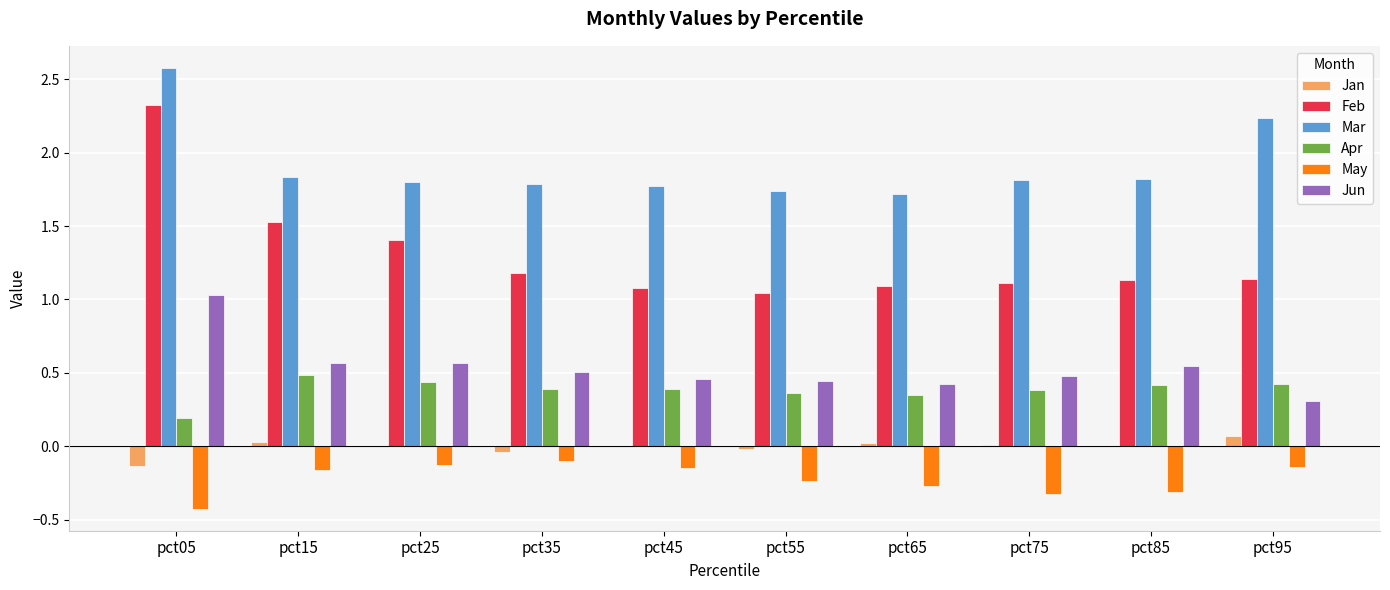

At which label does Jan reach its peak?

pct95